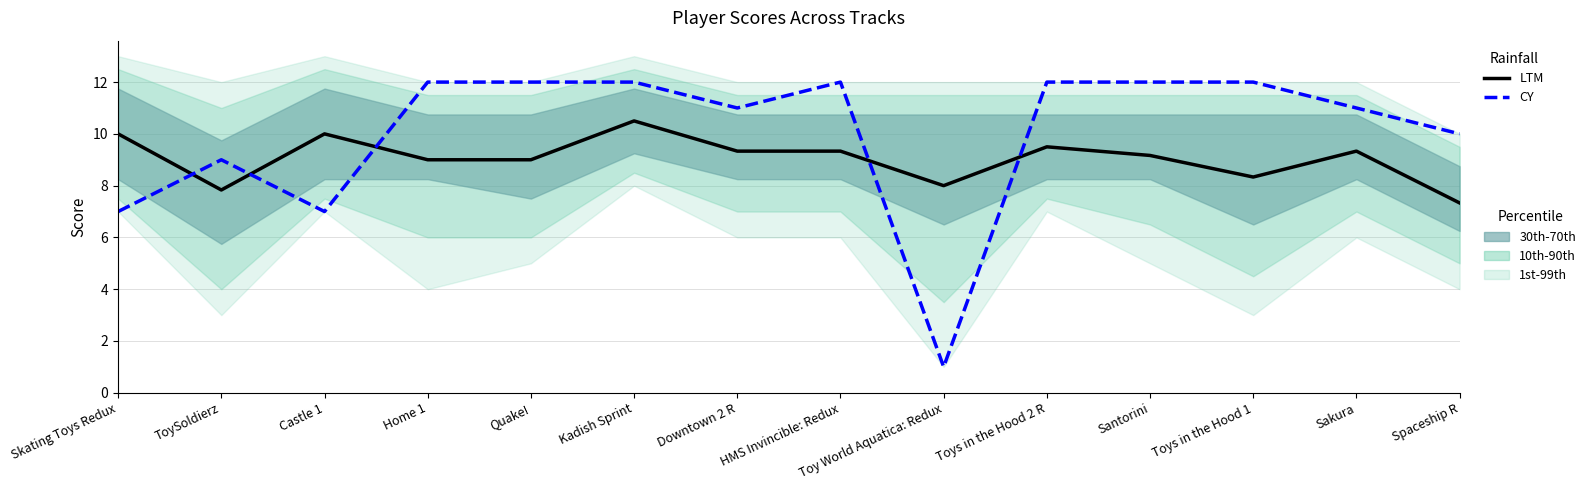

What is the sum of all LTM values?

126.7